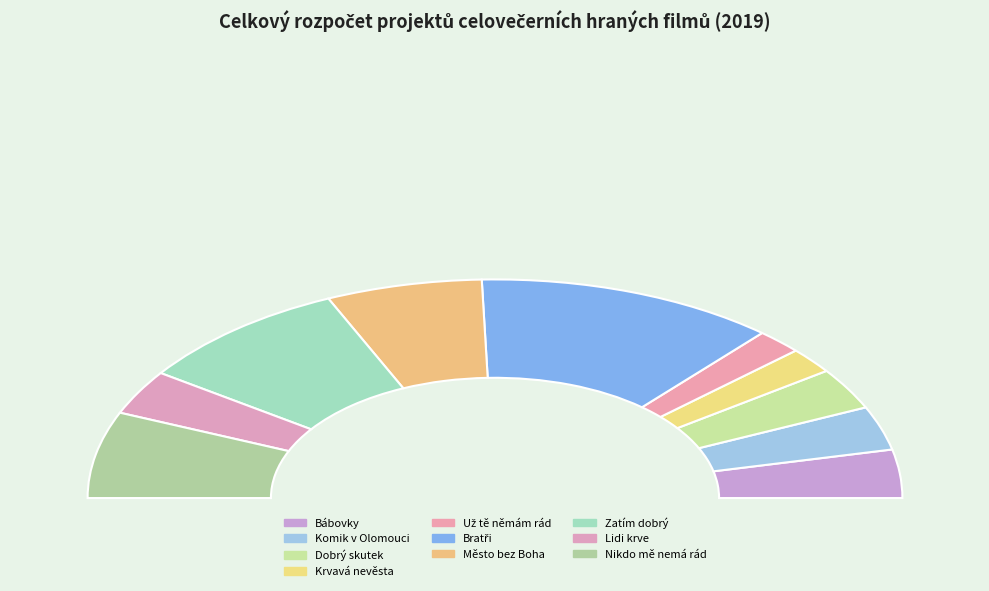

To the nearest percent, what percentage of the pie is Komik v Olomouci?

6%